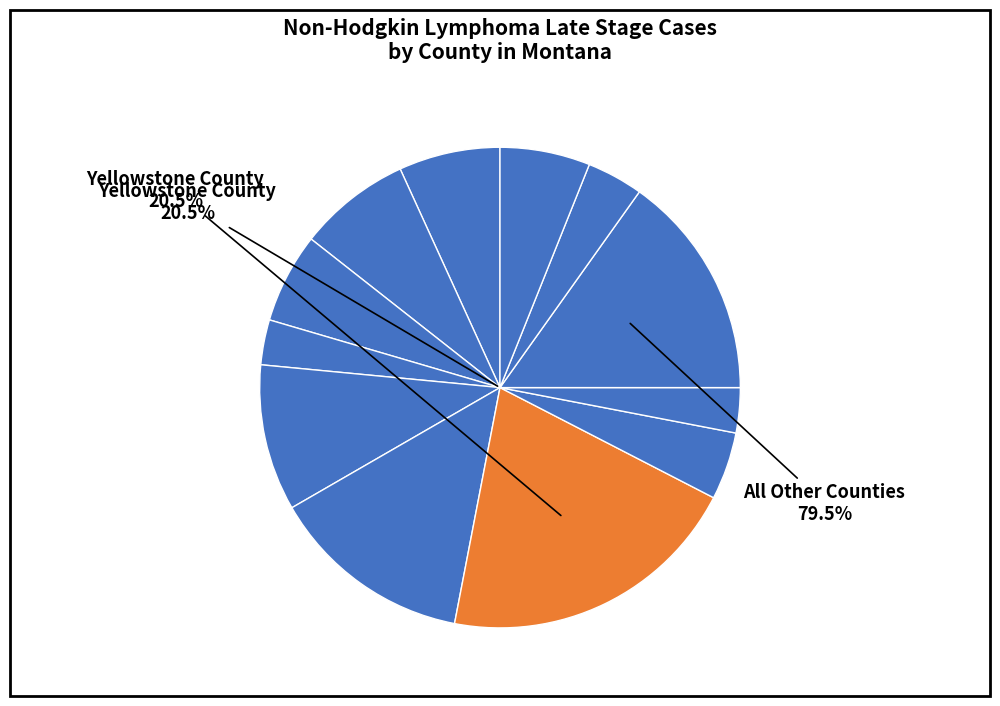

Is the sum of Lake County and Sanders County greater than half?

No